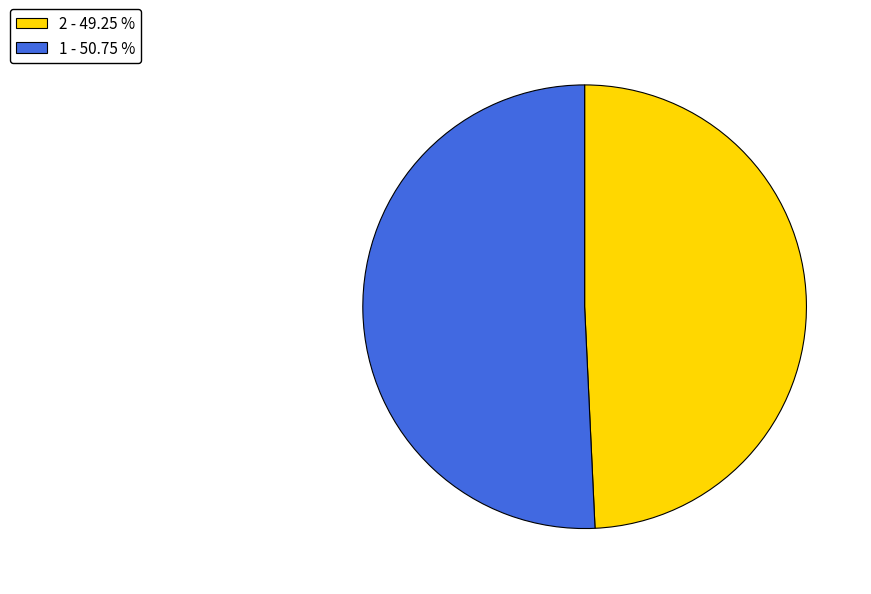

Which has a higher value, 2 - 49.25 % or 1 - 50.75 %?

1 - 50.75 %